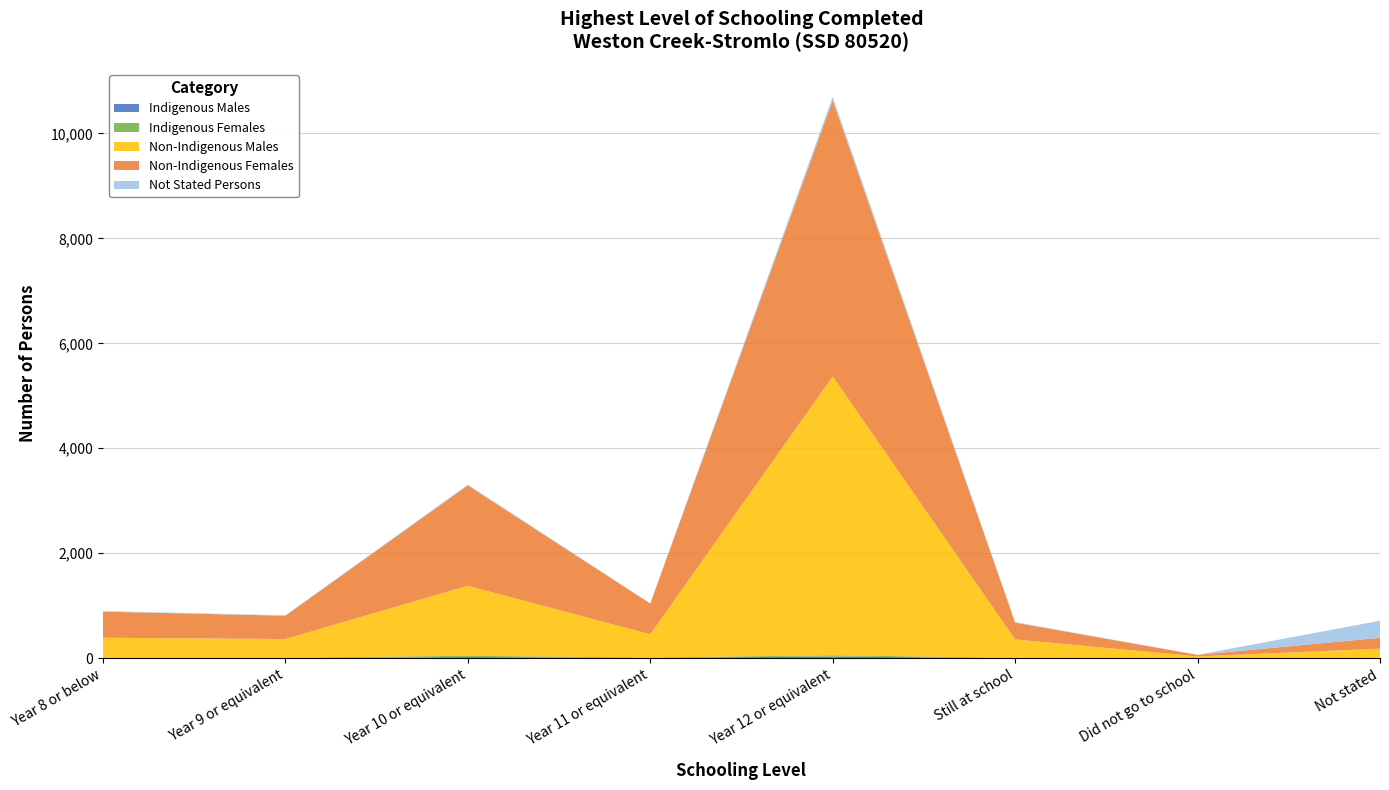

Reading right to left, transcribe all the data shown in this chart.

Indigenous Males: Not stated=3	Did not go to school=0	Still at school=3	Year 12 or equivalent=31	Year 11 or equivalent=9	Year 10 or equivalent=23	Year 9 or equivalent=4	Year 8 or below=5
Indigenous Females: Not stated=4	Did not go to school=0	Still at school=4	Year 12 or equivalent=26	Year 11 or equivalent=4	Year 10 or equivalent=23	Year 9 or equivalent=5	Year 8 or below=3
Non-Indigenous Males: Not stated=175	Did not go to school=34	Still at school=351	Year 12 or equivalent=5311	Year 11 or equivalent=442	Year 10 or equivalent=1334	Year 9 or equivalent=356	Year 8 or below=382
Non-Indigenous Females: Not stated=207	Did not go to school=30	Still at school=320	Year 12 or equivalent=5263	Year 11 or equivalent=585	Year 10 or equivalent=1913	Year 9 or equivalent=444	Year 8 or below=498
Not Stated Persons: Not stated=325	Did not go to school=0	Still at school=10	Year 12 or equivalent=65	Year 11 or equivalent=8	Year 10 or equivalent=15	Year 9 or equivalent=9	Year 8 or below=9